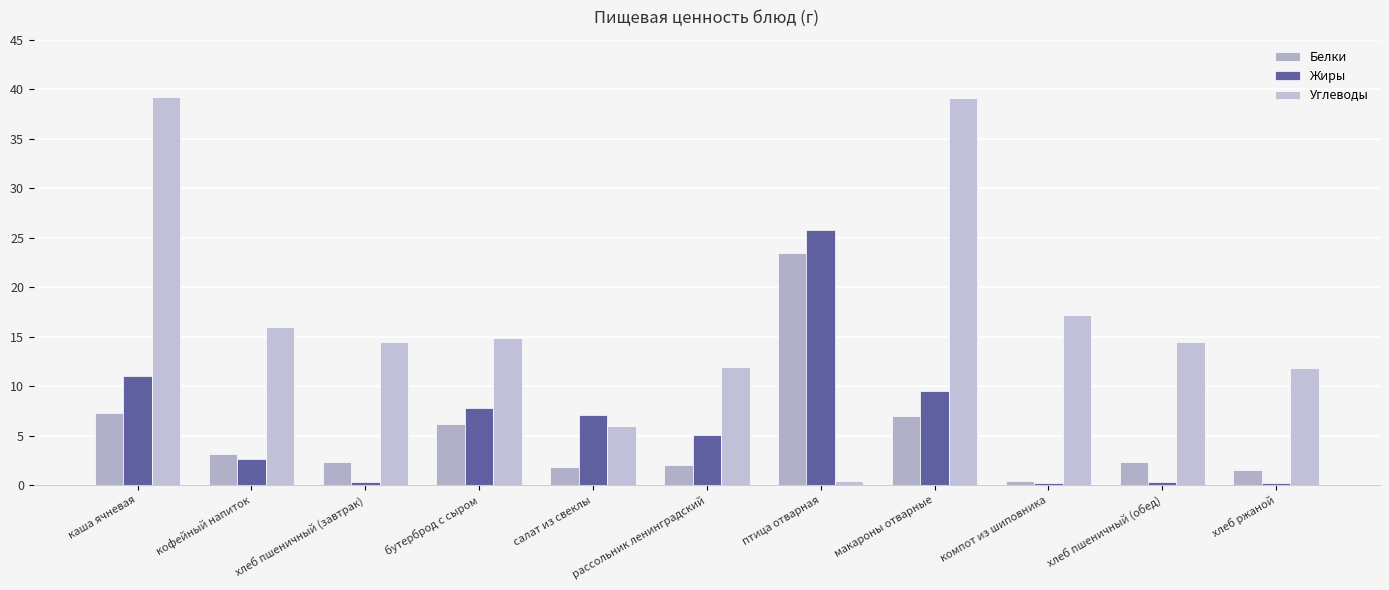

How many distinct data groups are displayed?

3